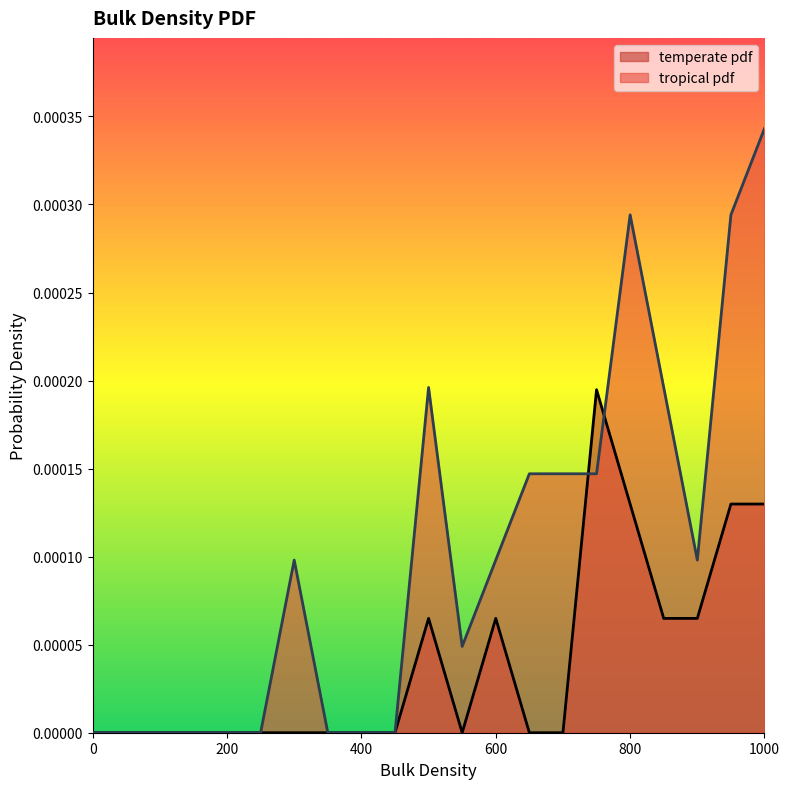

The value of tropical pdf at 550 is 0.0. True or false?

True